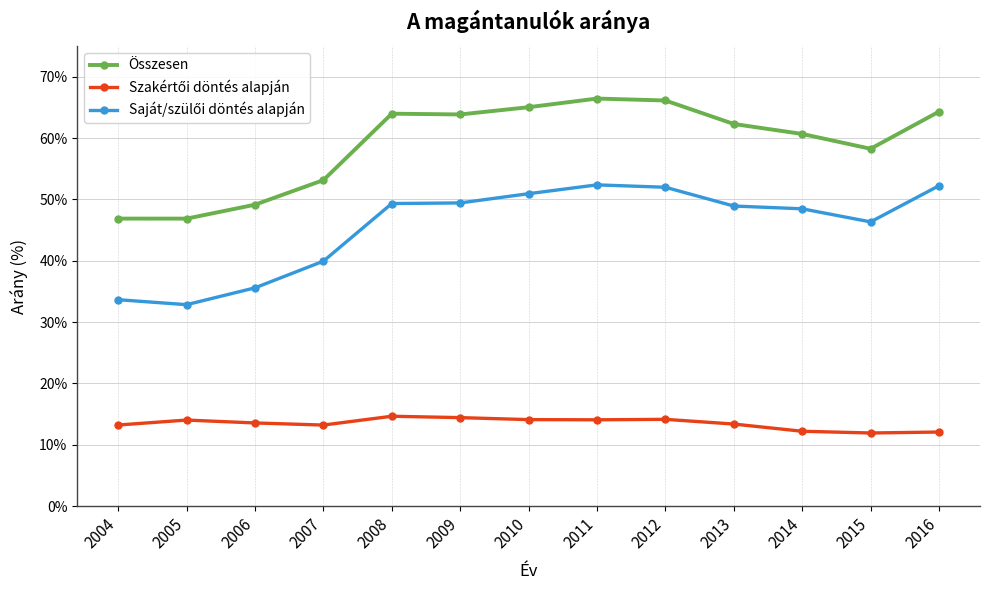

True or false: Szakértői döntés alapján has a value of 0.2 at 2004.

False